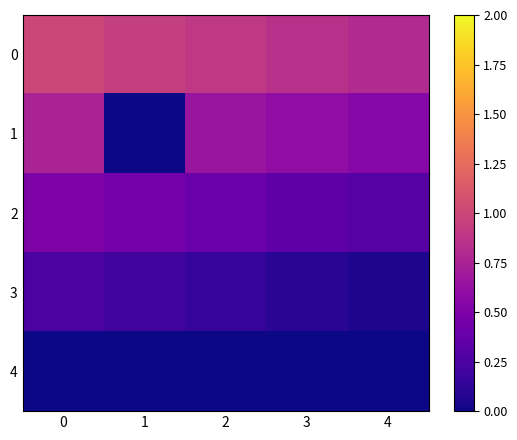

List the series in order of their peak value, lowest first.

4, 3, 2, 1, 0